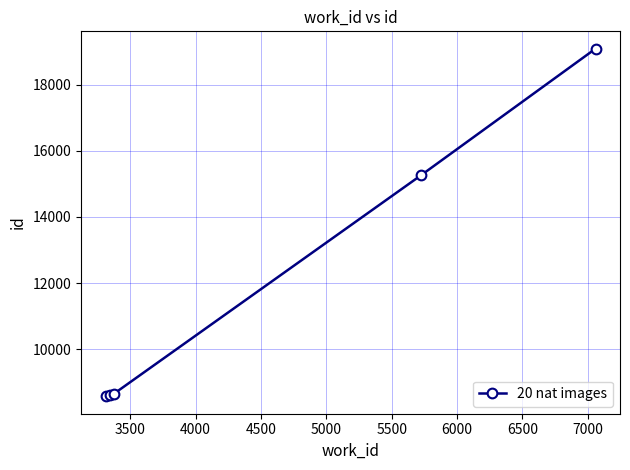

Does the chart have visible grid lines?

Yes